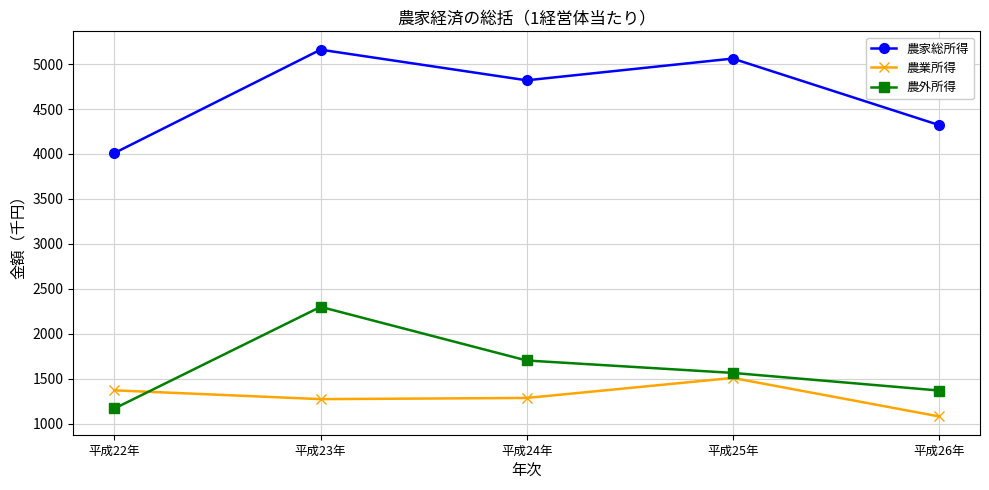

What is the value of the 農外所得 point at the 4th from the left?

1564